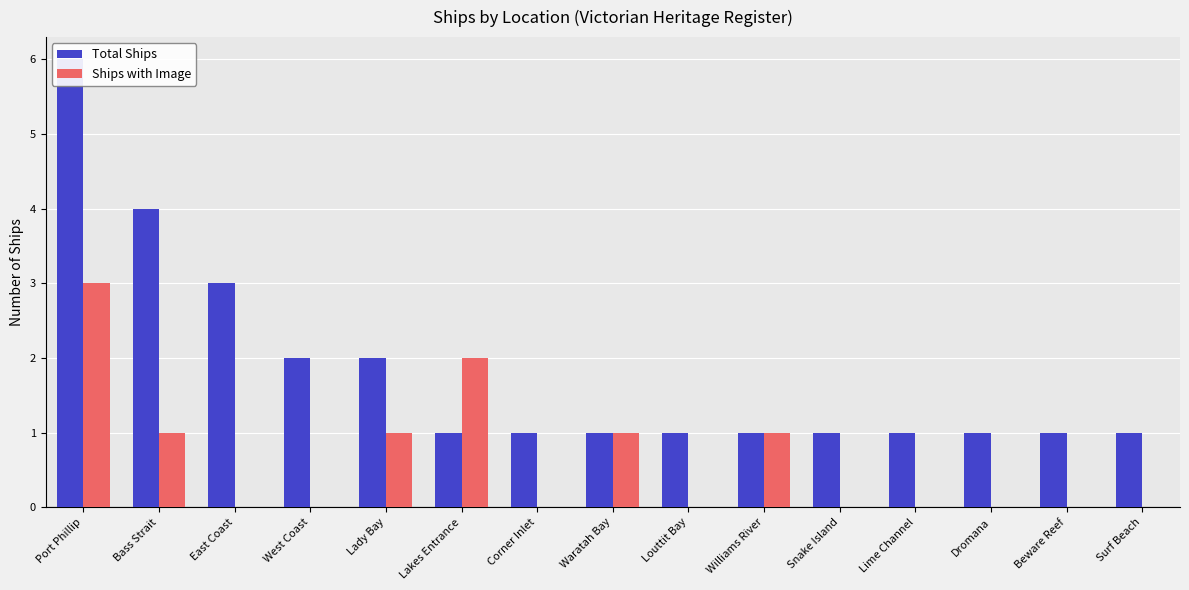

Which series has the widest spread of values?

Total Ships